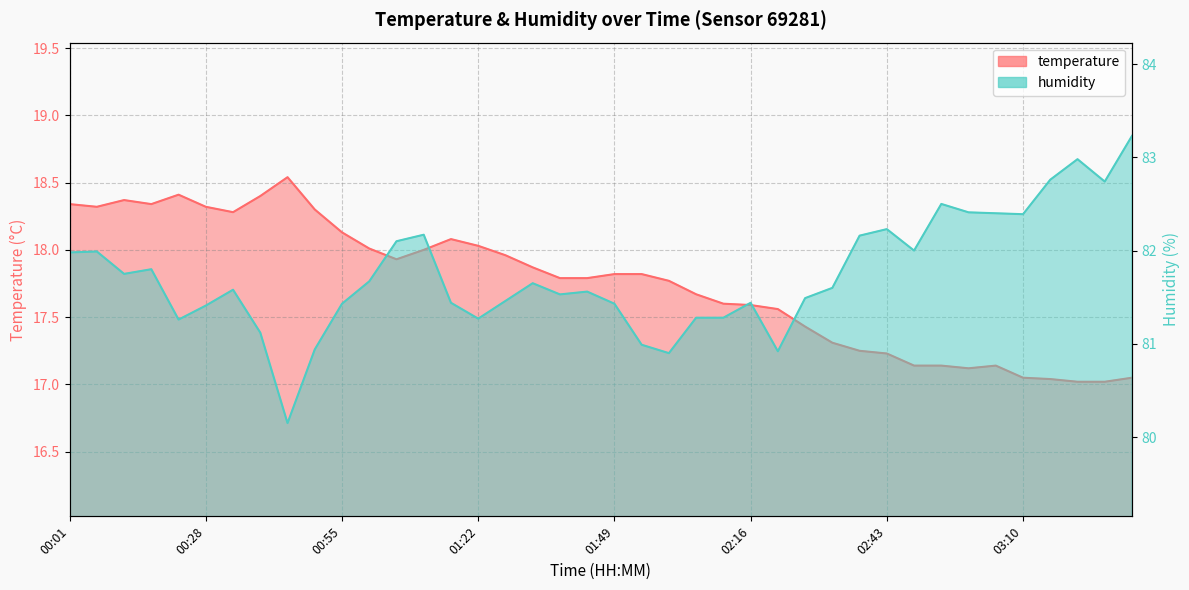

Reading left to right, list all the values displayed in this chart.

temperature: 18.3	18.3	18.4	18.3	18.4	18.3	18.3	18.4	18.5	18.3	18.1	18.0	17.9	18.0	18.1	18.0	18.0	17.9	17.8	17.8	17.8	17.8	17.8	17.7	17.6	17.6	17.6	17.4	17.3	17.2	17.2	17.1	17.1	17.1	17.1	17.1	17.0	17.0	17.0	17.1
humidity: 82.0	82.0	81.8	81.8	81.3	81.4	81.6	81.1	80.2	80.9	81.4	81.7	82.1	82.2	81.4	81.3	81.5	81.7	81.5	81.6	81.4	81.0	80.9	81.3	81.3	81.4	80.9	81.5	81.6	82.2	82.2	82.0	82.5	82.4	82.4	82.4	82.8	83.0	82.7	83.2